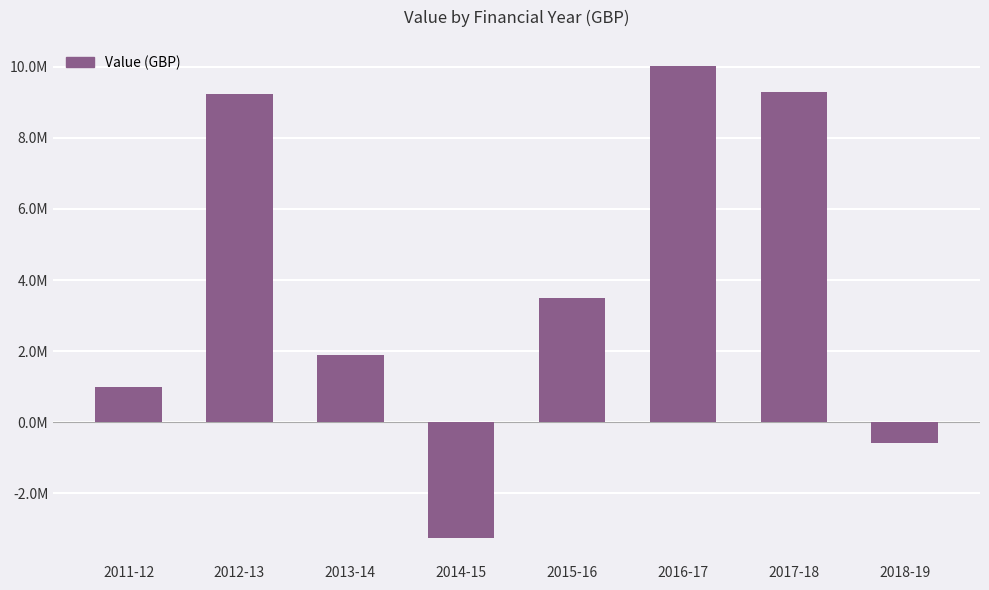

Rank the categories by value from highest to lowest.

2016-17, 2017-18, 2012-13, 2015-16, 2013-14, 2011-12, 2018-19, 2014-15